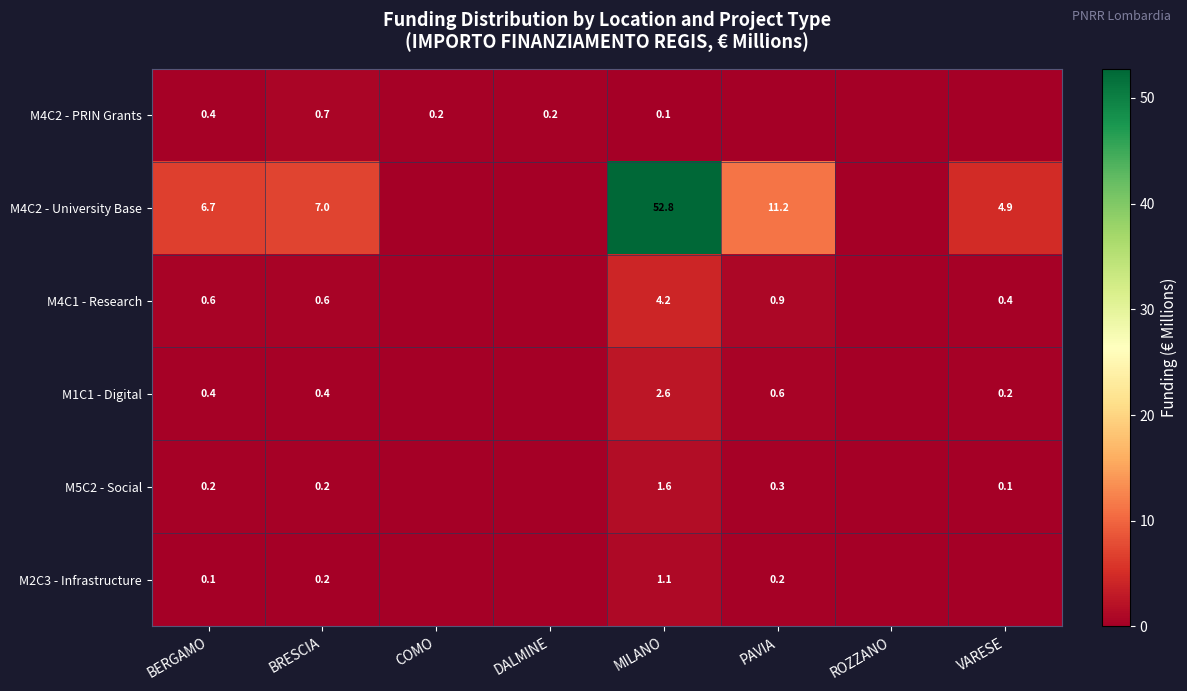

What is the difference between the M4C1 - Research values at COMO and VARESE?

0.4